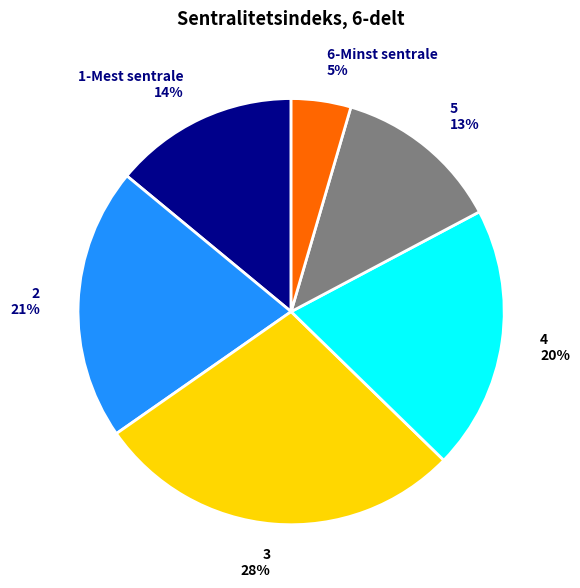

Is there any slice that represents more than half of the pie?

No